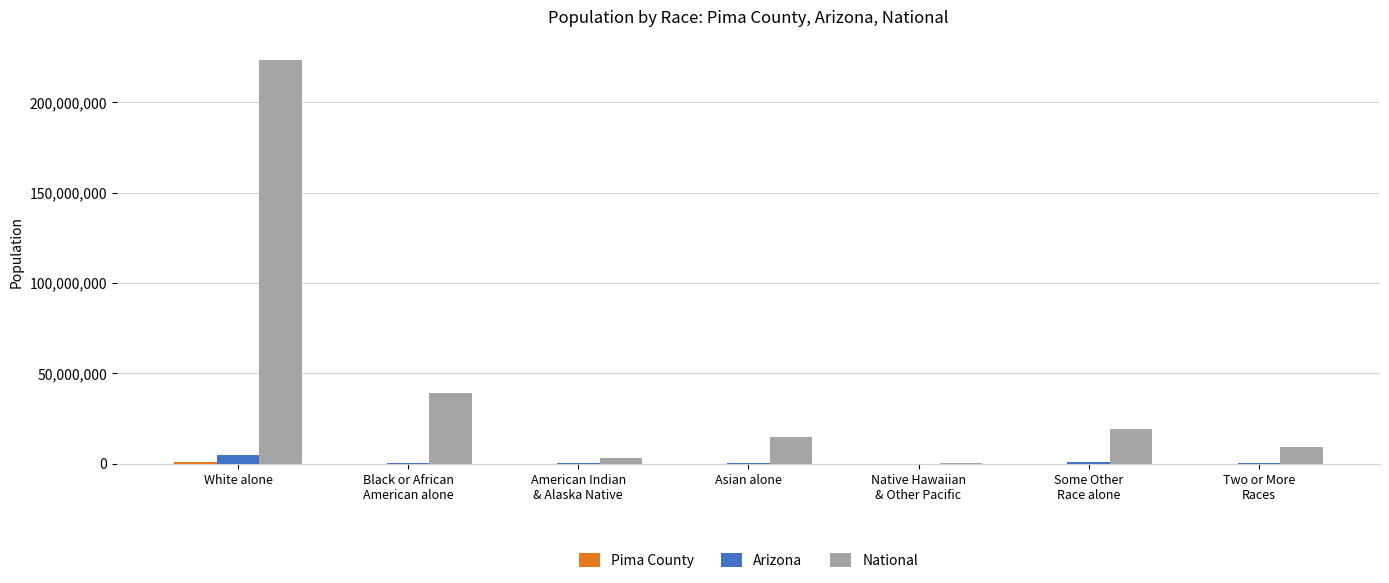

What is the sum of all National values?

308745538